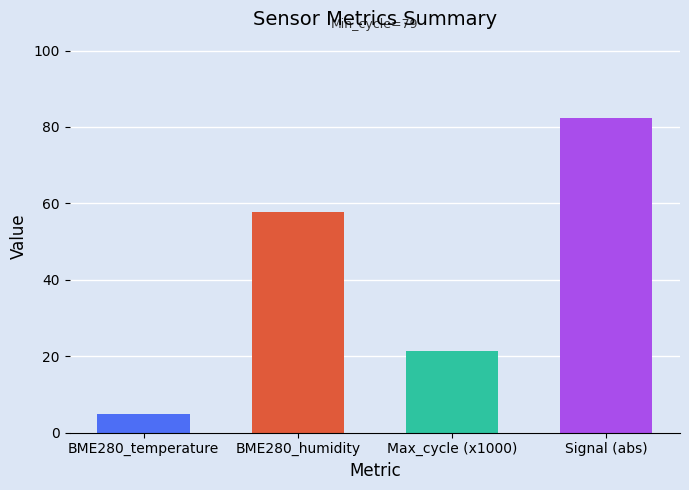

Reading left to right, transcribe all the data shown in this chart.

4.8	57.8	21.5	82.5